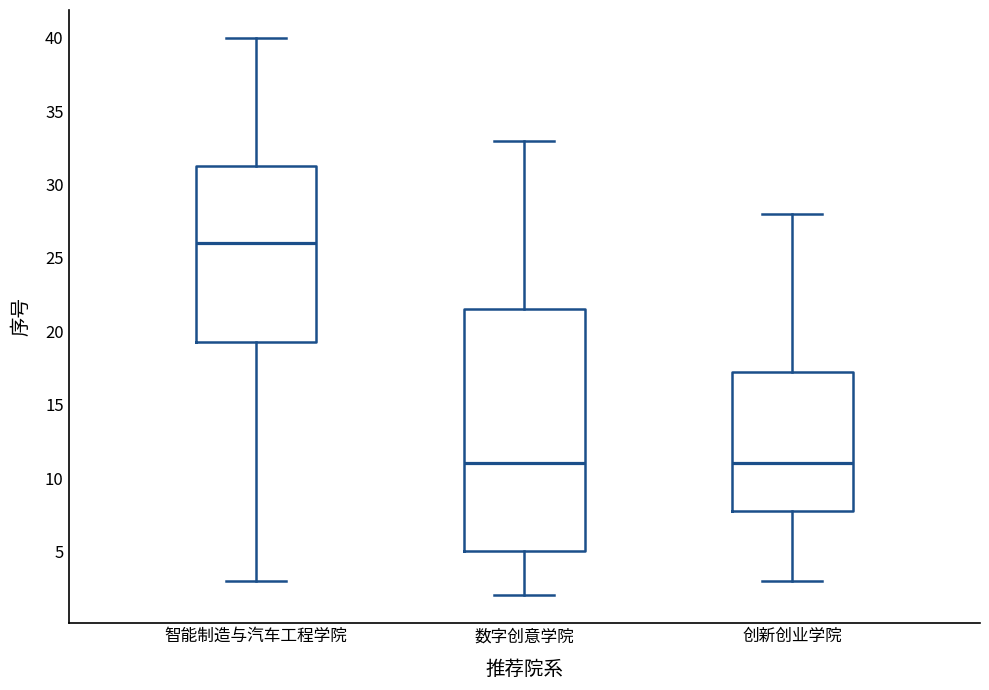

Comparing the boxes themselves (not the whiskers), which one is the tallest?

数字创意学院